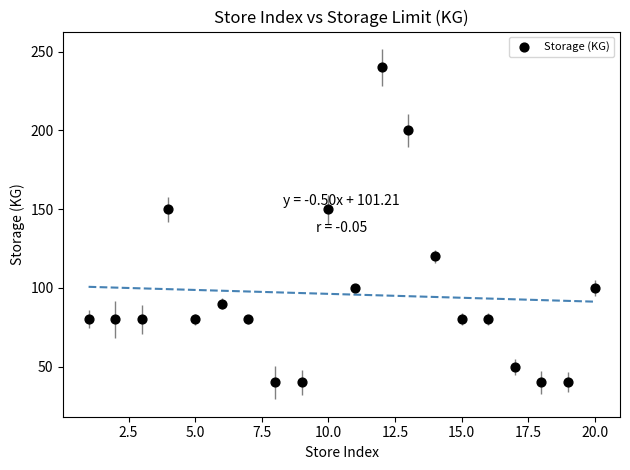

What is the range of Y values (max minus min)?

200